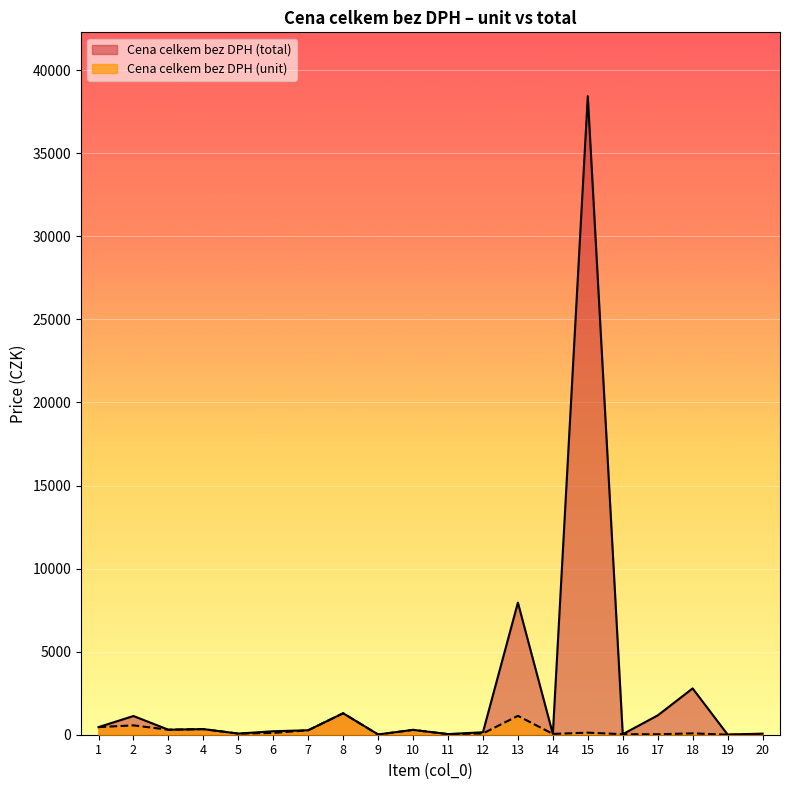

Where is the first local maximum for Cena celkem bez DPH (unit)?

2